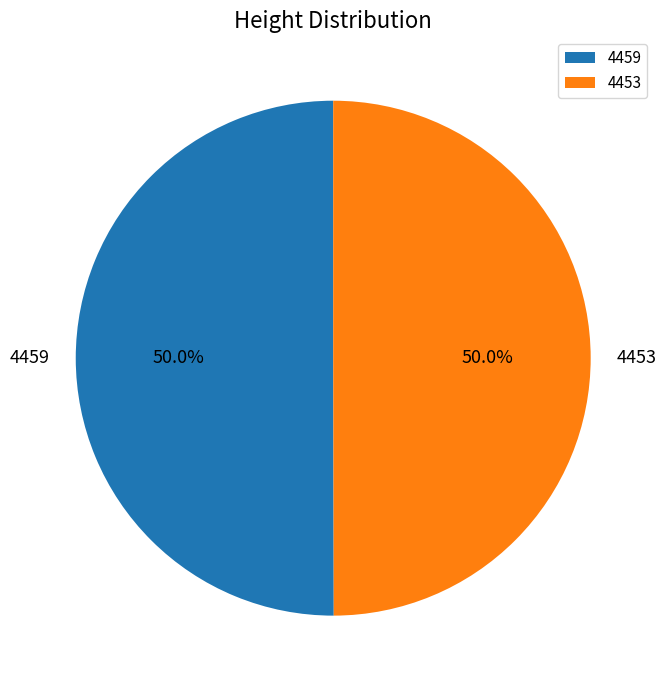

To the nearest percent, what portion does 4453 represent?

50%